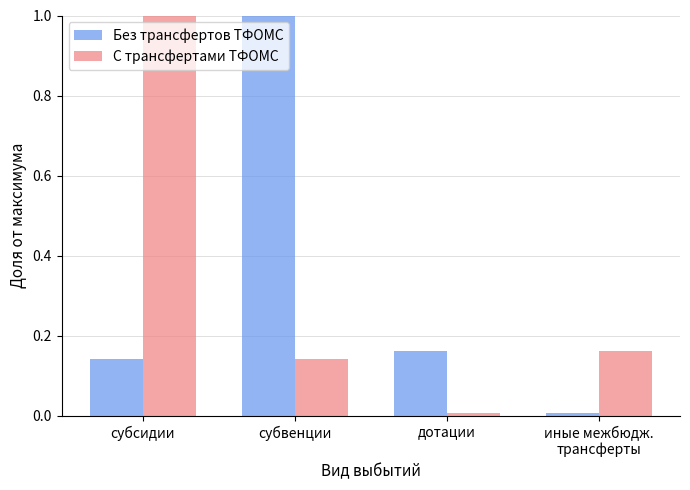

What is the average value of the С трансфертами ТФОМС series?

0.3